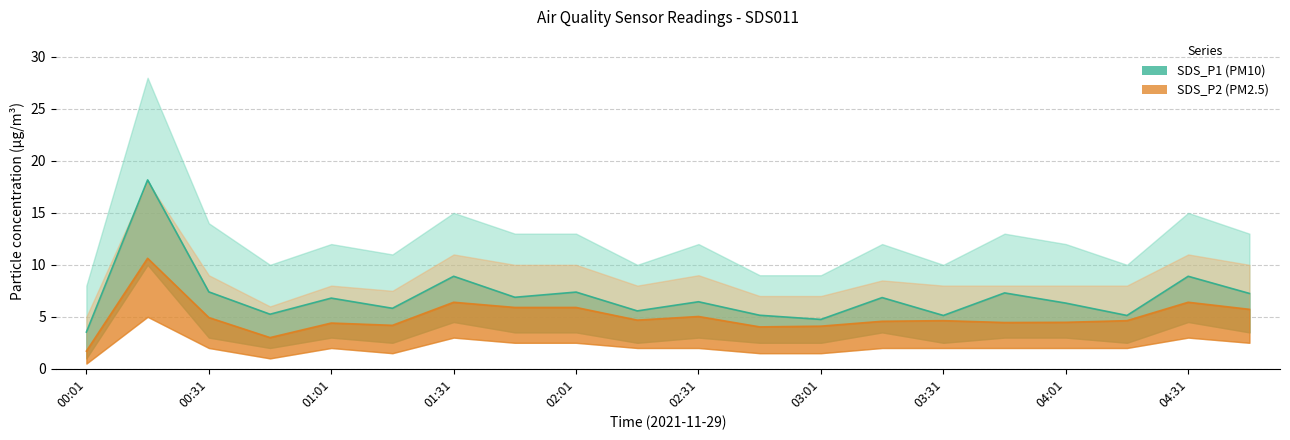

True or false: SDS_P1 and SDS_P2 cross at least once.

False